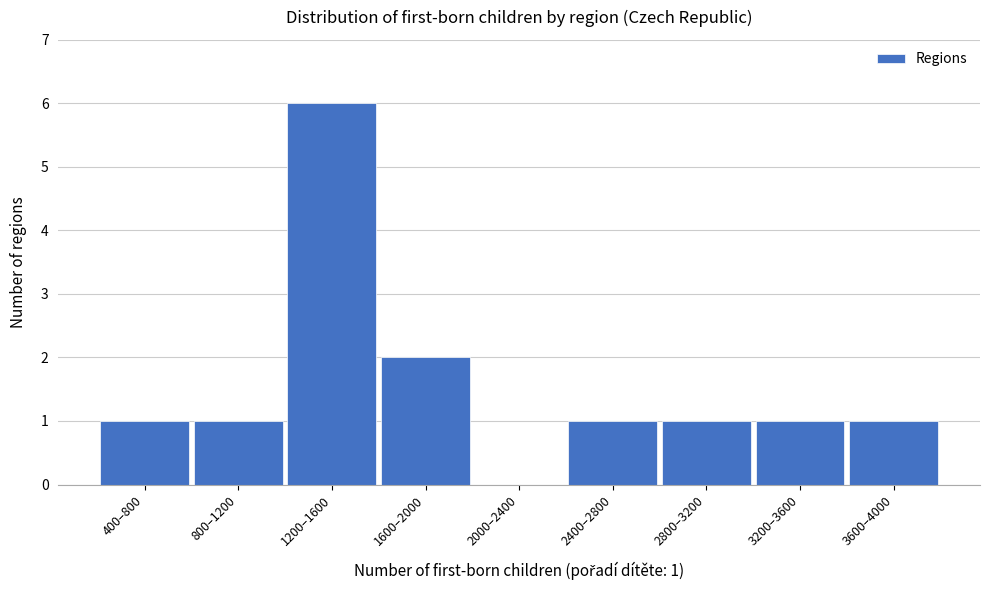

Reading right to left, list all the values displayed in this chart.

3600–4000=1	3200–3600=1	2800–3200=1	2400–2800=1	2000–2400=0	1600–2000=2	1200–1600=6	800–1200=1	400–800=1